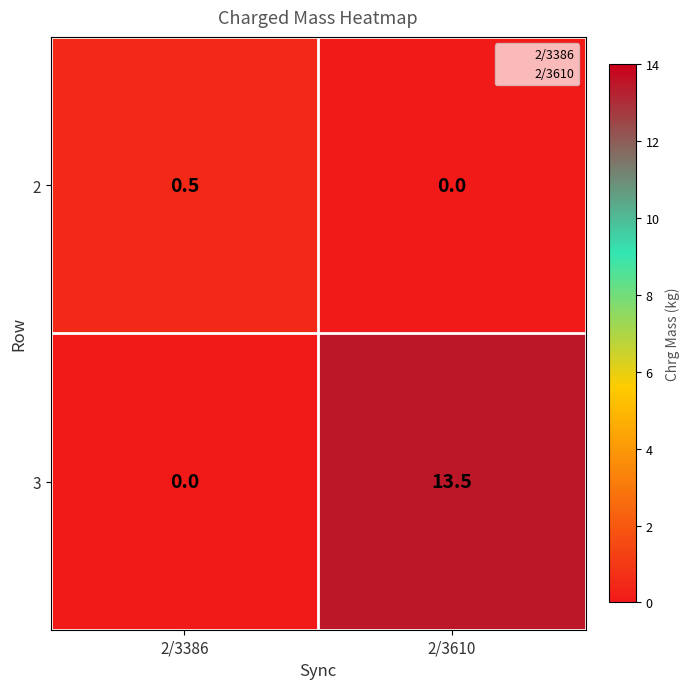

What is the difference between the highest and lowest values at 2/3386?

0.5